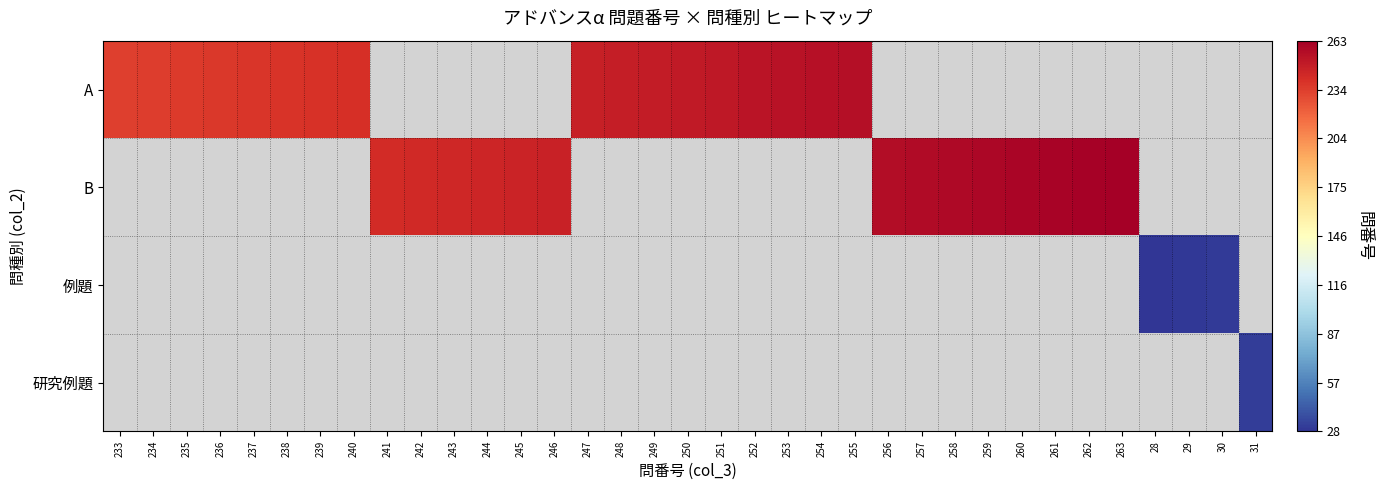

Where does the A series first go above 250?

251